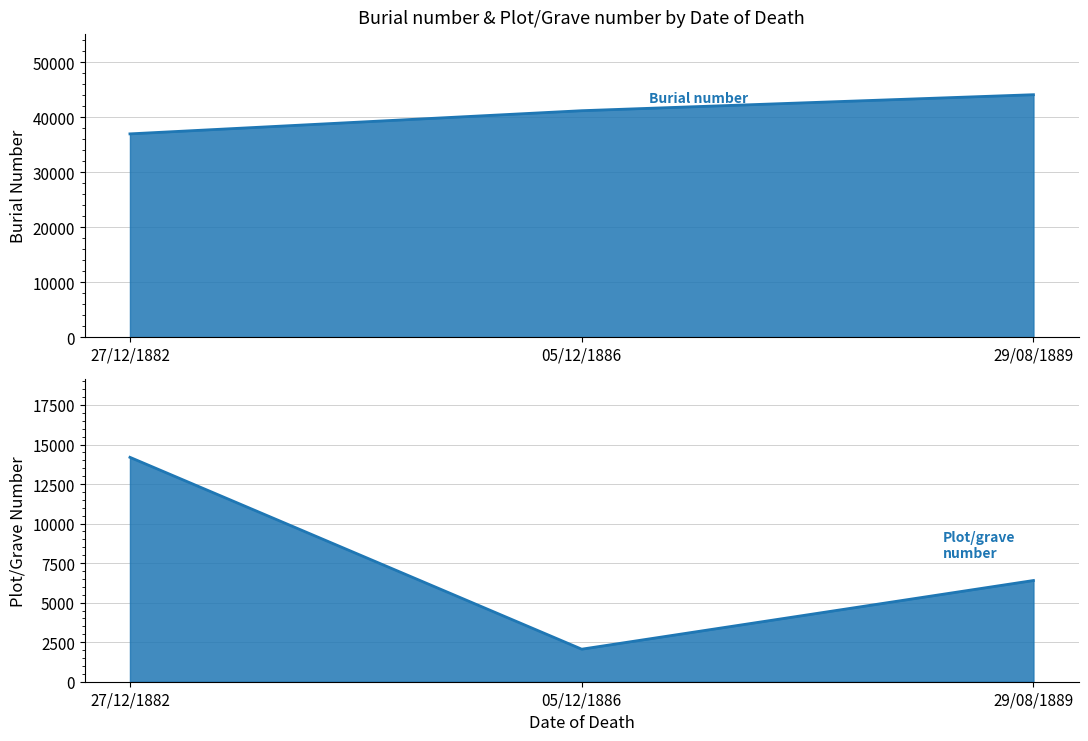

What are all the series names shown in the legend?

Burial number, Plot/grave number